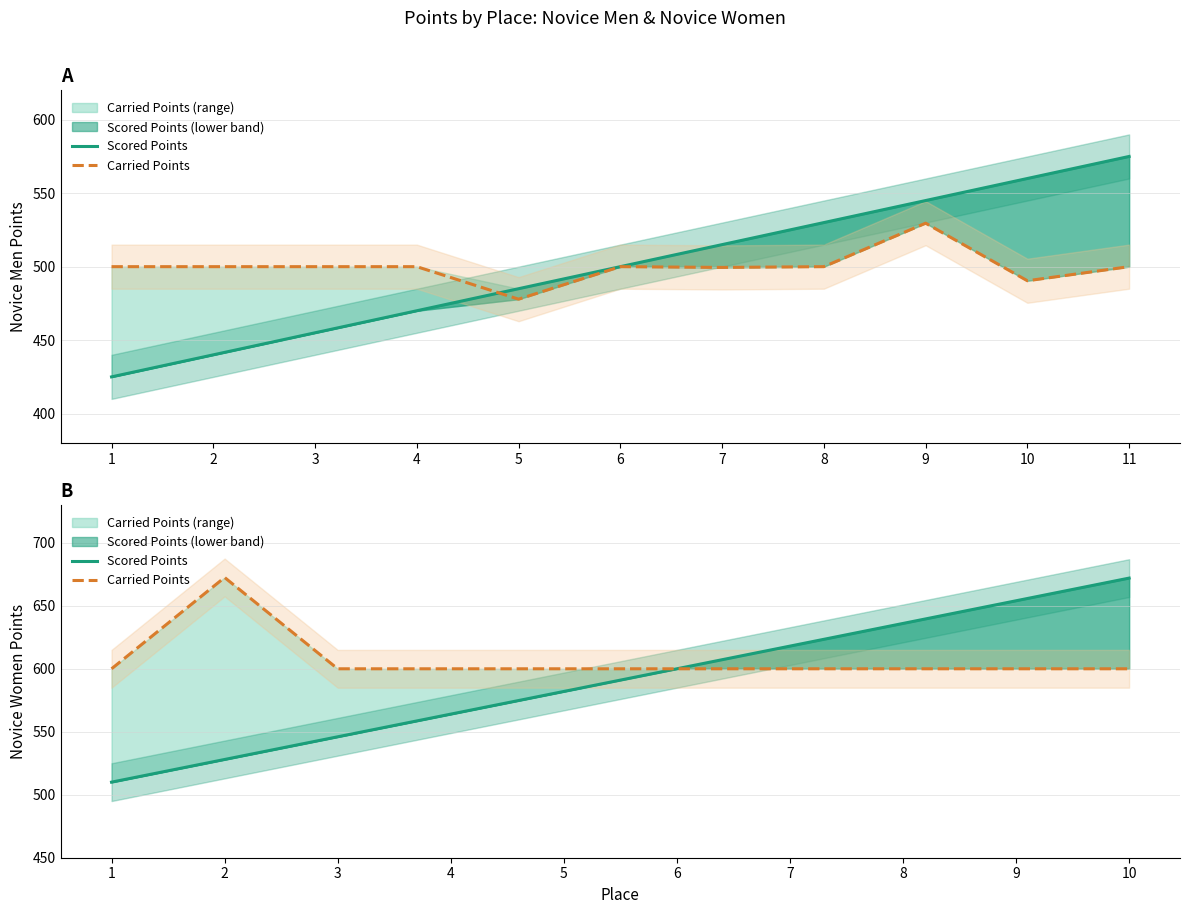

How many data points does each series have?

10